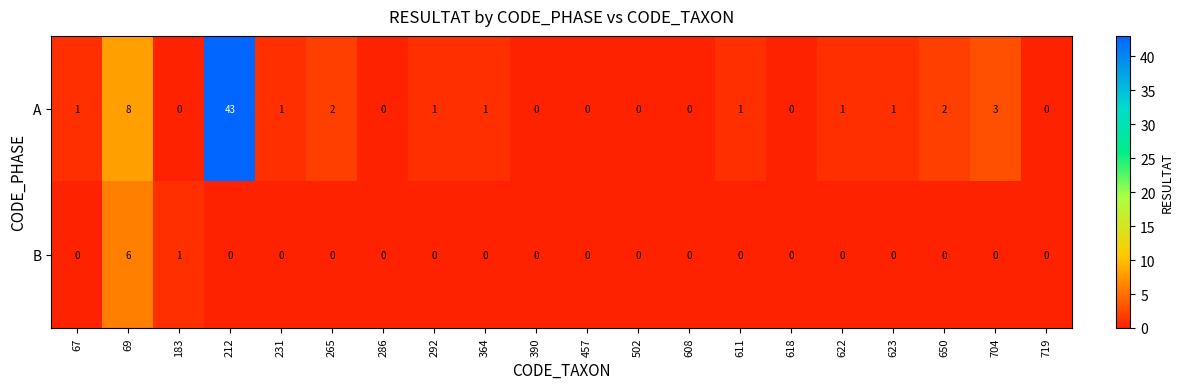

Is it true that A equals -13 at 390?

False